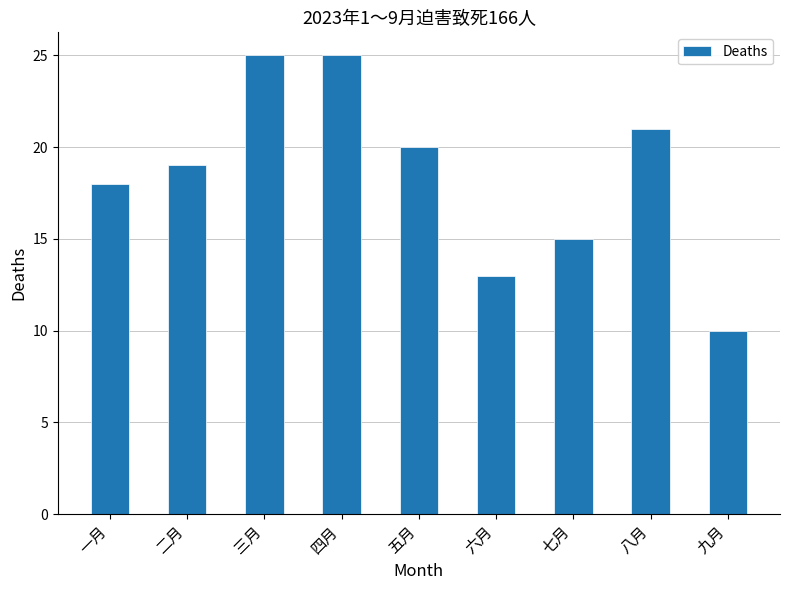

Reading right to left, transcribe all the data shown in this chart.

10	21	15	13	20	25	25	19	18